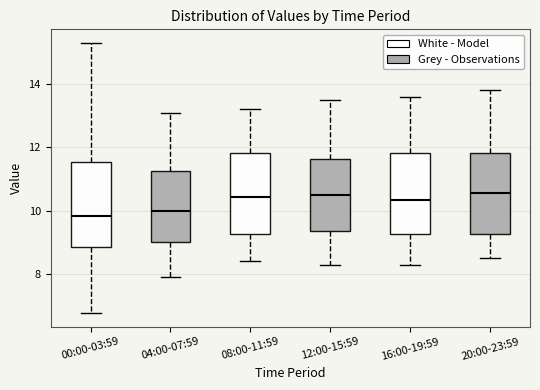

Reading left to right, transcribe this box plot: for each box, give where its median line is, the range the box spans, and where its two whiskers end, as read against the y-axis. The values are not printed on the chart, so give them approximately, as read against the axis.

00:00-03:59: median 9.8, box 8.8 to 11.6, whiskers 6.8 to 15.4
04:00-07:59: median 10.0, box 9.0 to 11.2, whiskers 8.0 to 13.2
08:00-11:59: median 10.4, box 9.2 to 11.8, whiskers 8.4 to 13.2
12:00-15:59: median 10.6, box 9.4 to 11.6, whiskers 8.4 to 13.6
16:00-19:59: median 10.4, box 9.2 to 11.8, whiskers 8.4 to 13.6
20:00-23:59: median 10.6, box 9.2 to 11.8, whiskers 8.6 to 13.8